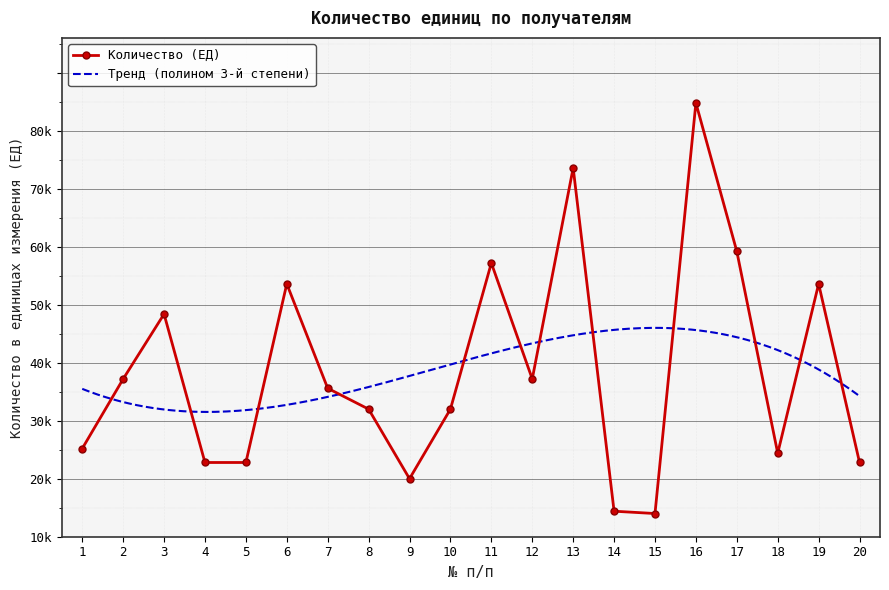

What is the change in value from 8 to 14?

-17600